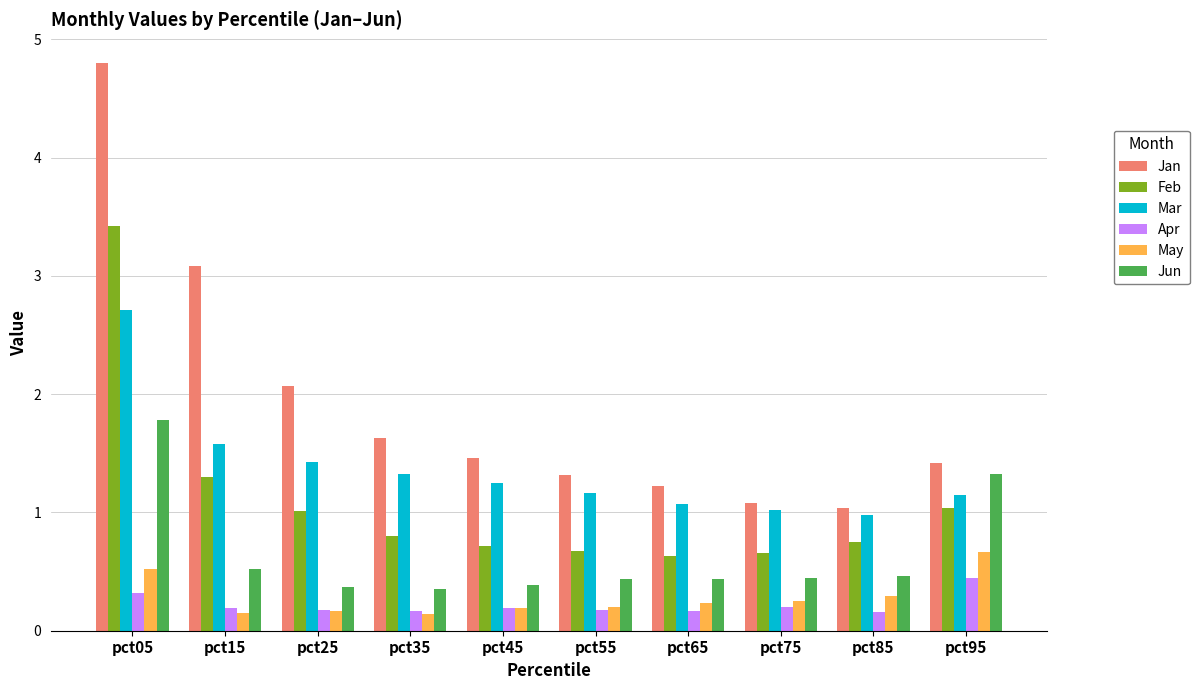

What is the maximum value for Feb?

3.4